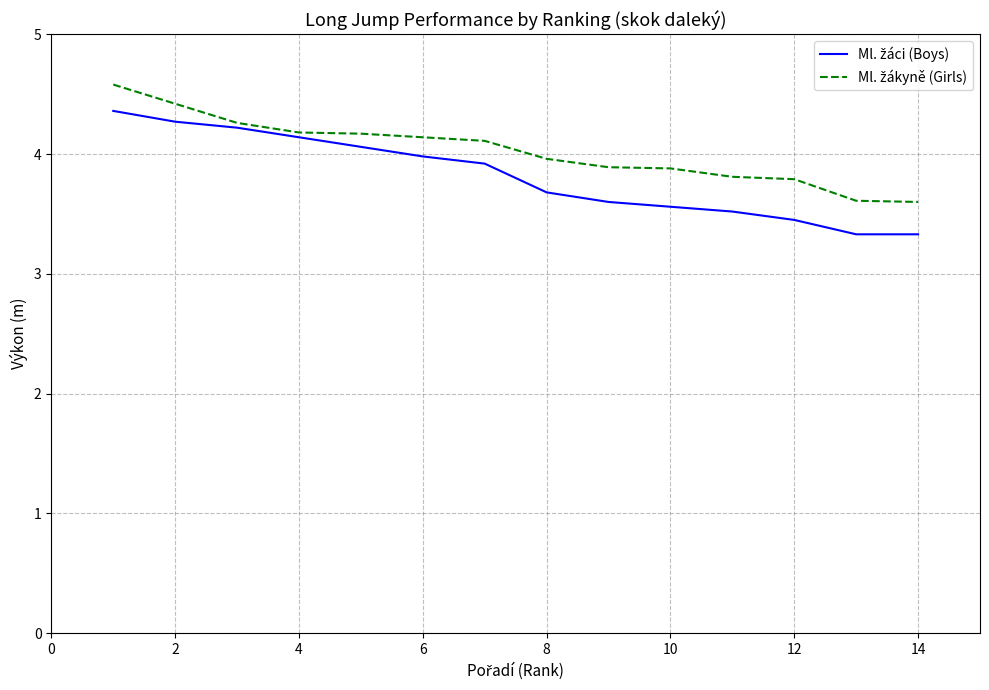

What is the greatest value displayed?

4.6